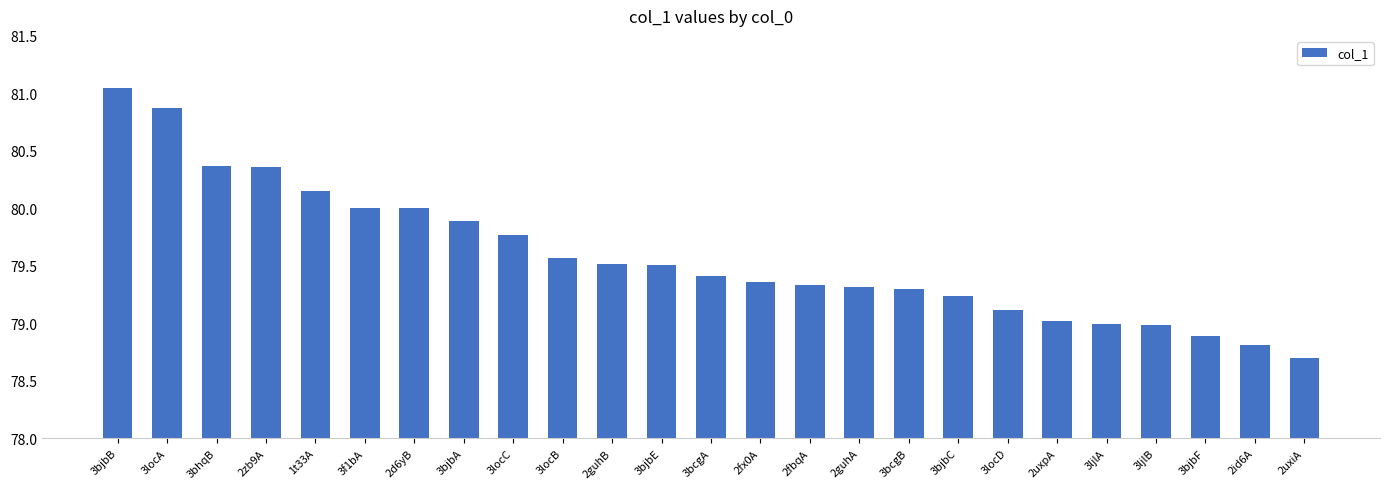

What is the difference between the second highest and minimum values?

2.2